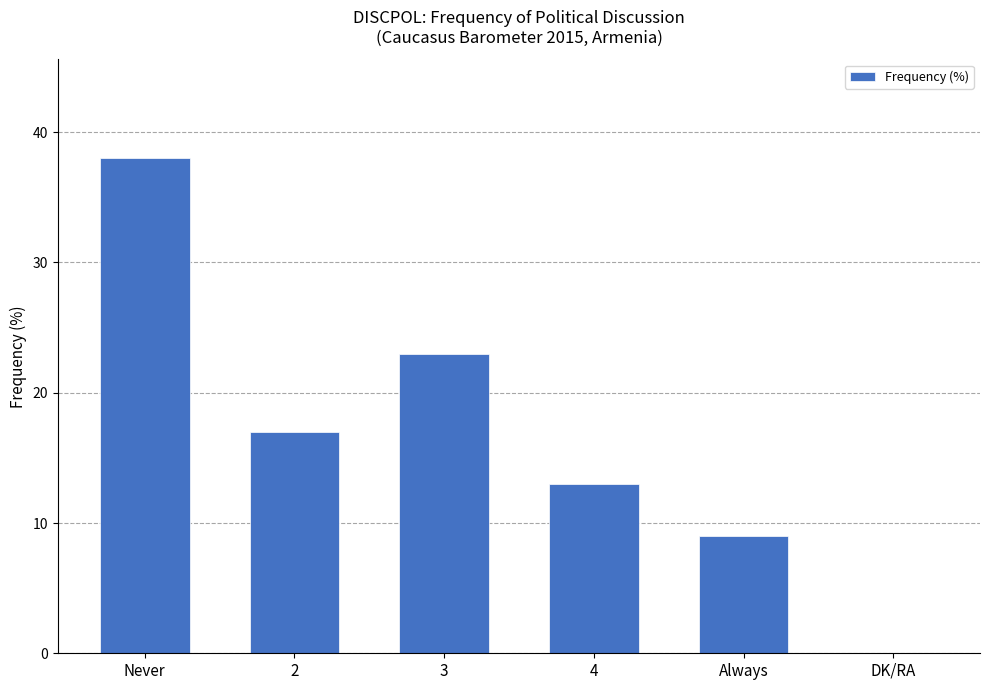

What is the sum of all values?

100